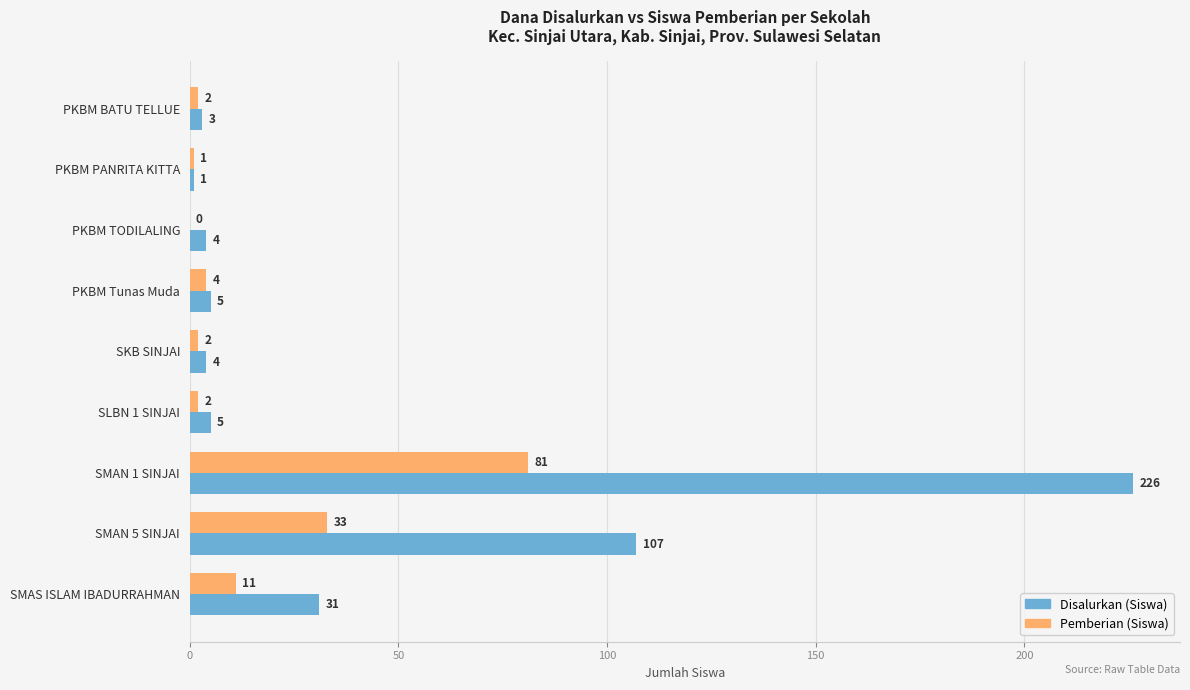

What is the total value across all series at SKB SINJAI?

6